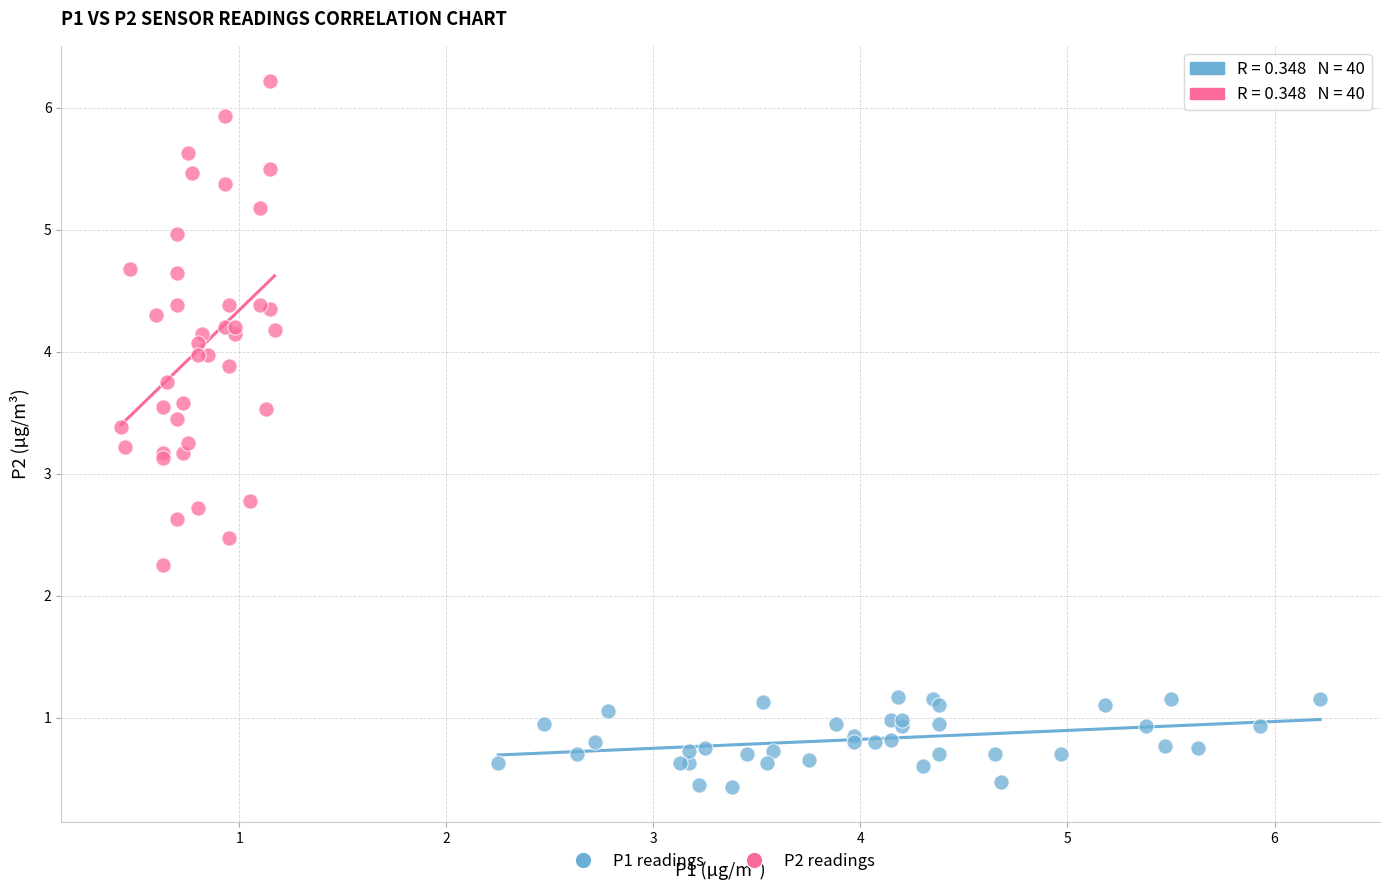

Which series has the widest spread of Y values?

P2 readings